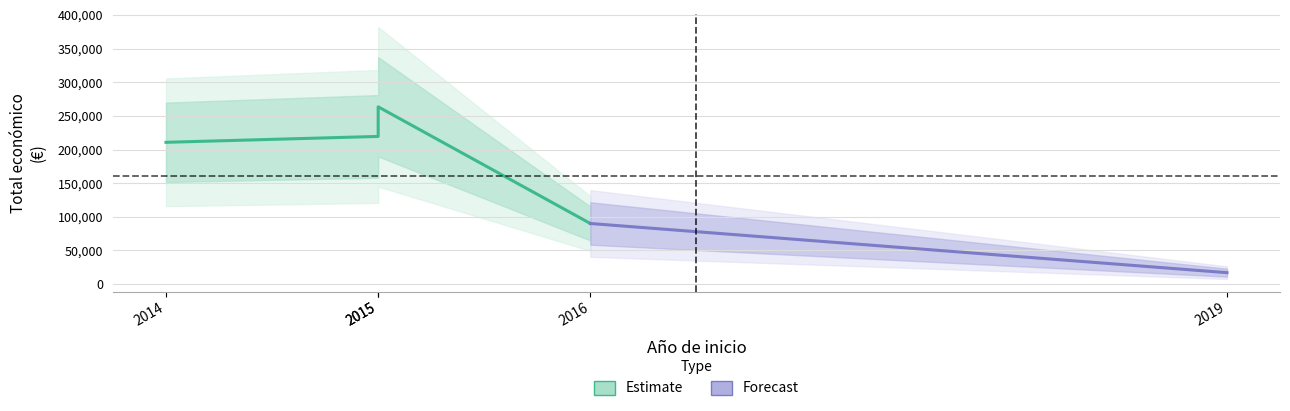

What is the change in value from 2014 to 2016?

-120674